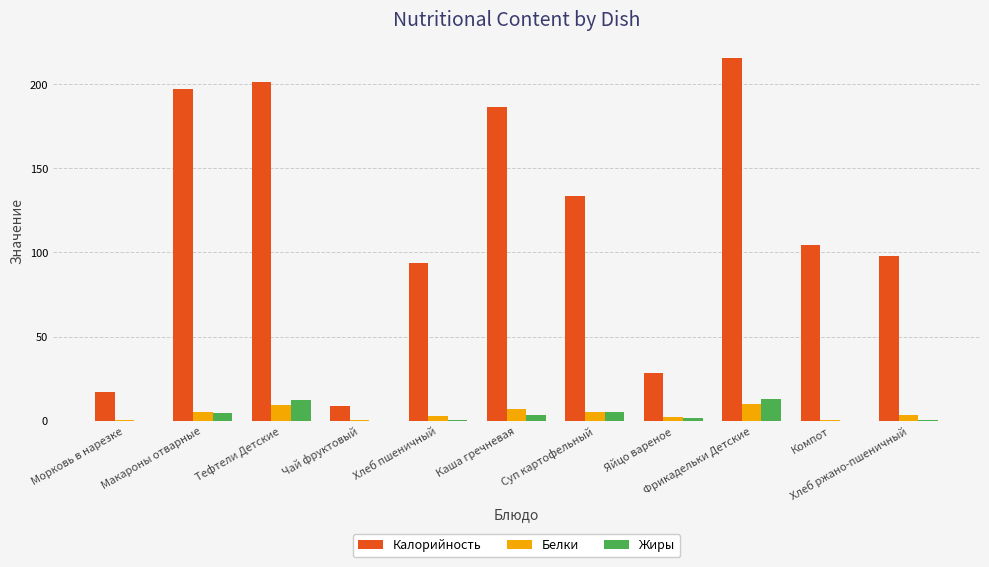

What is the greatest value displayed?

215.7